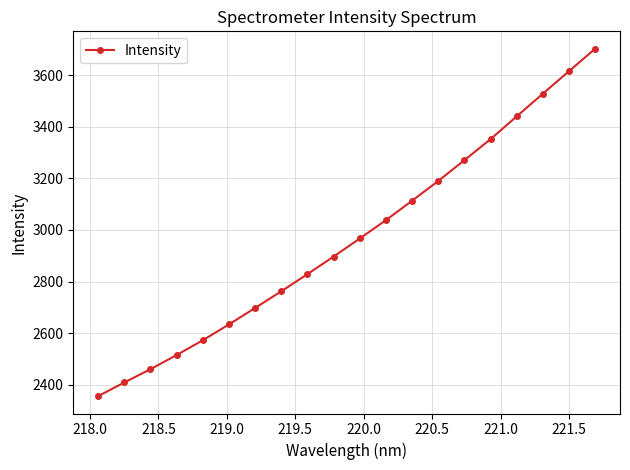

What is the value of the 2nd point from the left?

2408.3